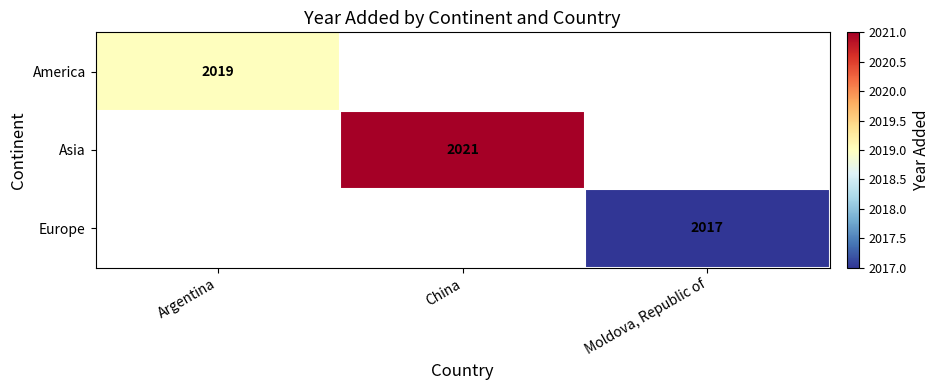

The America series shows 3159 at Argentina. True or false?

False